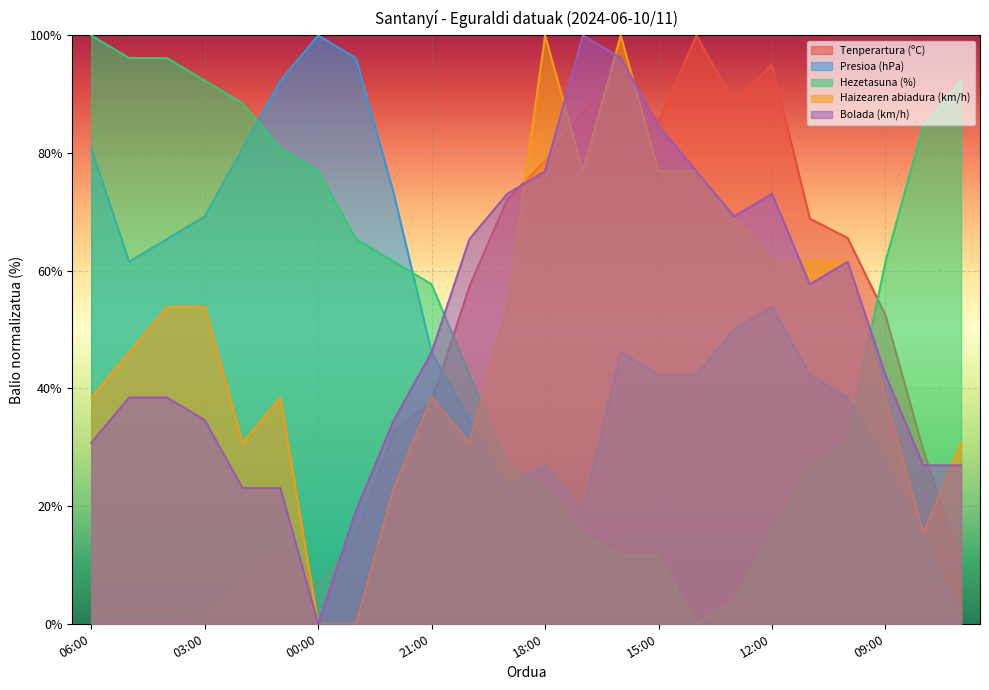

At which label does Haizearen abiadura (km/h) first exceed 53?

04:00